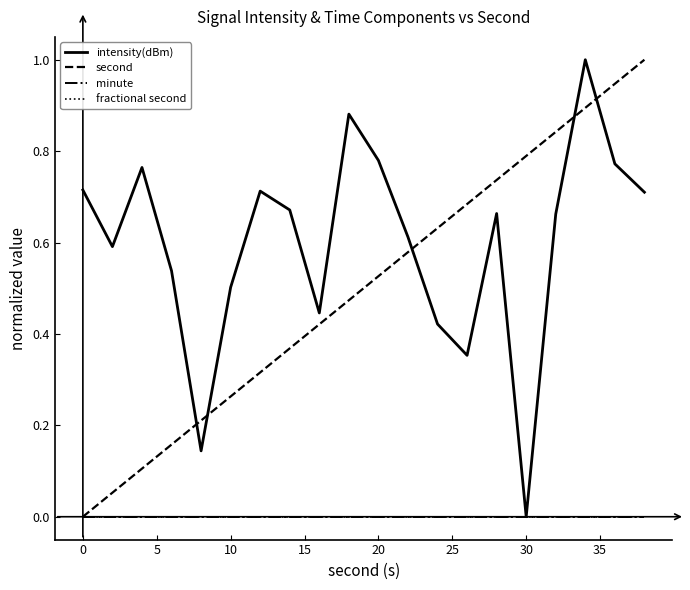

Reading right to left, list all the values displayed in this chart.

intensity(dBm): 0.7	0.8	1.0	0.7	0.0	0.7	0.4	0.4	0.6	0.8	0.9	0.4	0.7	0.7	0.5	0.1	0.5	0.8	0.6	0.7
second: 1.0	0.9	0.9	0.8	0.8	0.7	0.7	0.6	0.6	0.5	0.5	0.4	0.4	0.3	0.3	0.2	0.2	0.1	0.1	0.0
minute: 0.0	0.0	0.0	0.0	0.0	0.0	0.0	0.0	0.0	0.0	0.0	0.0	0.0	0.0	0.0	0.0	0.0	0.0	0.0	0.0
fractional second: 0.0	0.0	0.0	0.0	0.0	0.0	0.0	0.0	0.0	0.0	0.0	0.0	0.0	0.0	0.0	0.0	0.0	0.0	0.0	0.0